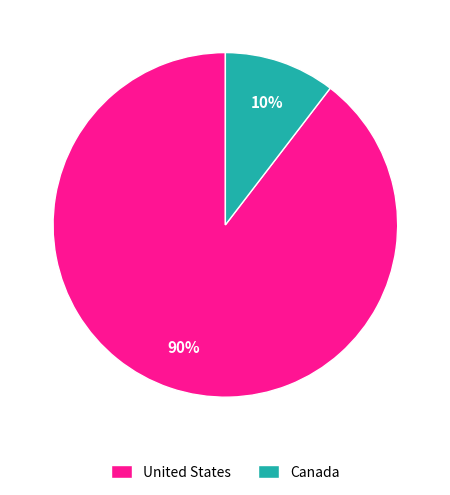

Combined, do Canada and United States account for over 50%?

Yes